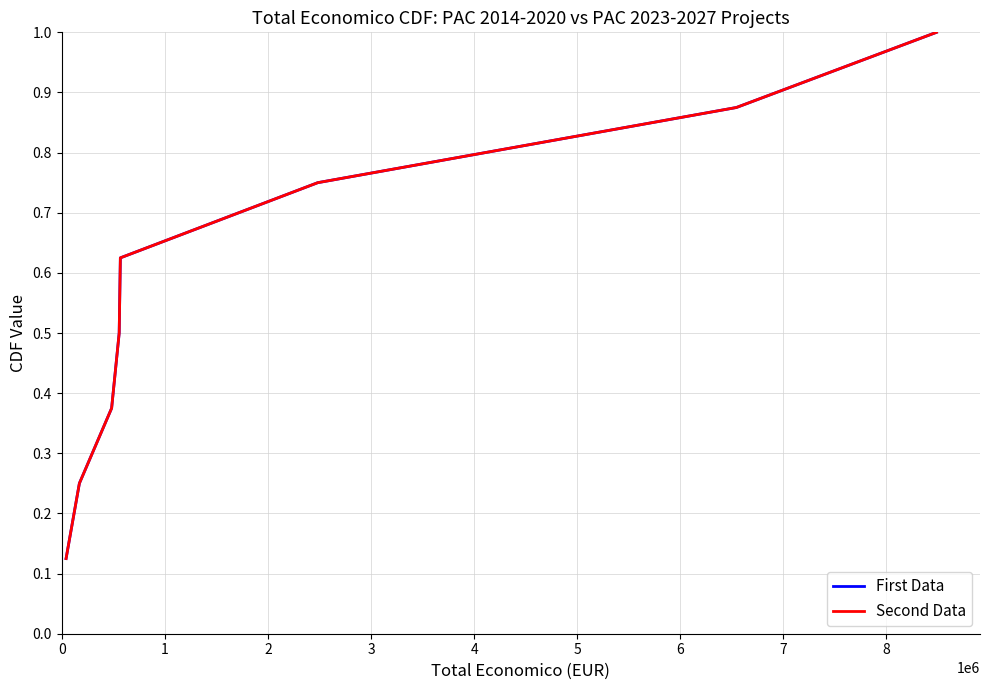

Does the chart have visible grid lines?

Yes